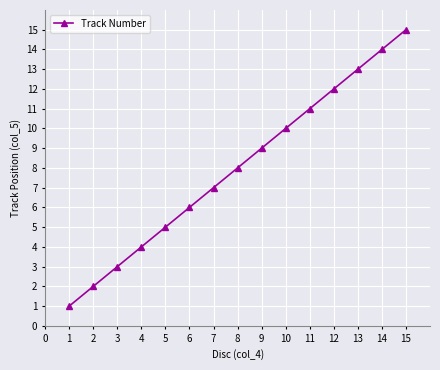

What is the difference between the maximum and minimum values?

14